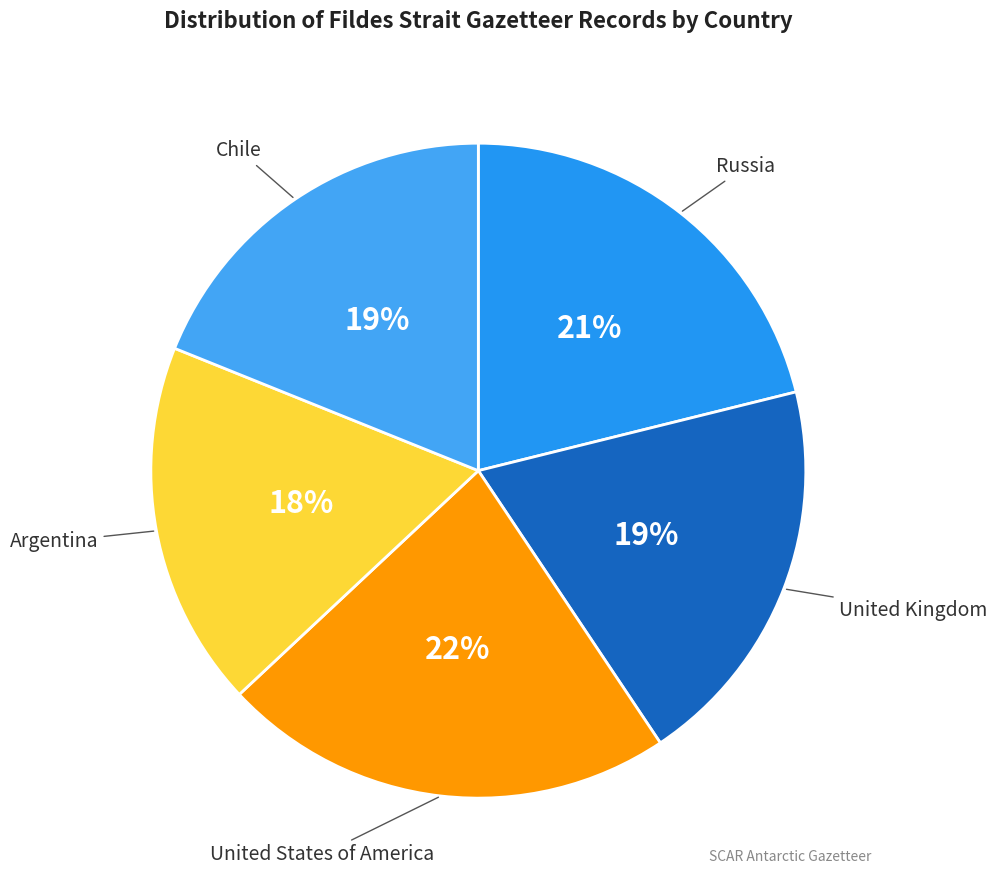

To the nearest percent, what percentage of the pie is Argentina?

18%